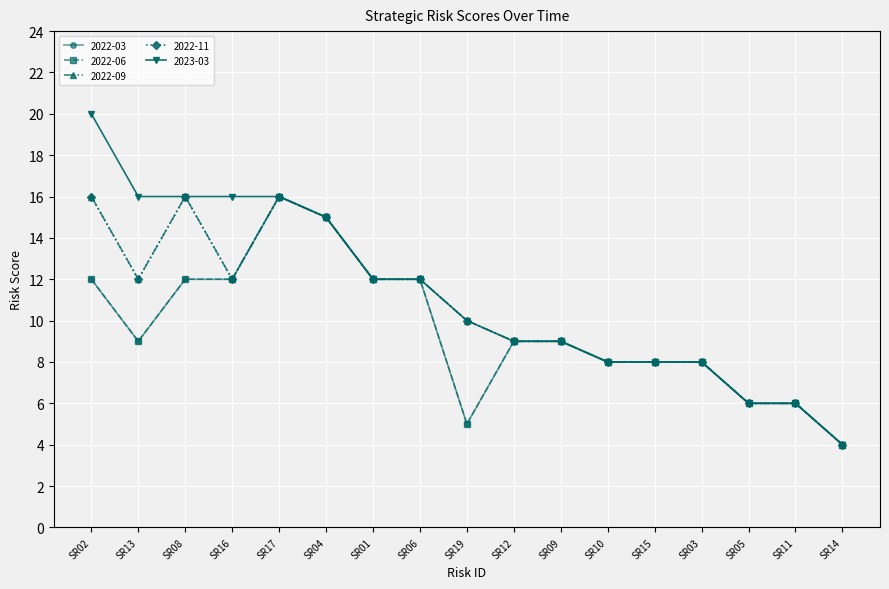

Does the chart have visible grid lines?

Yes